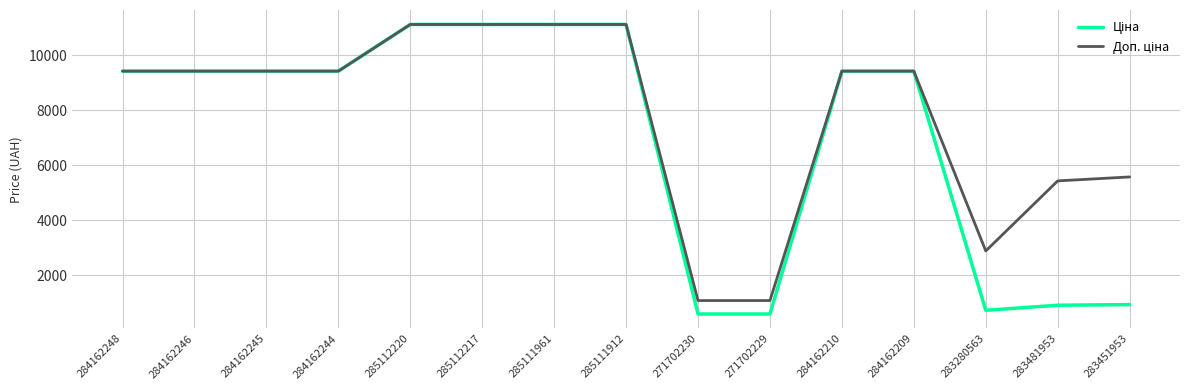

What is the maximum value shown in the chart?

11113.6